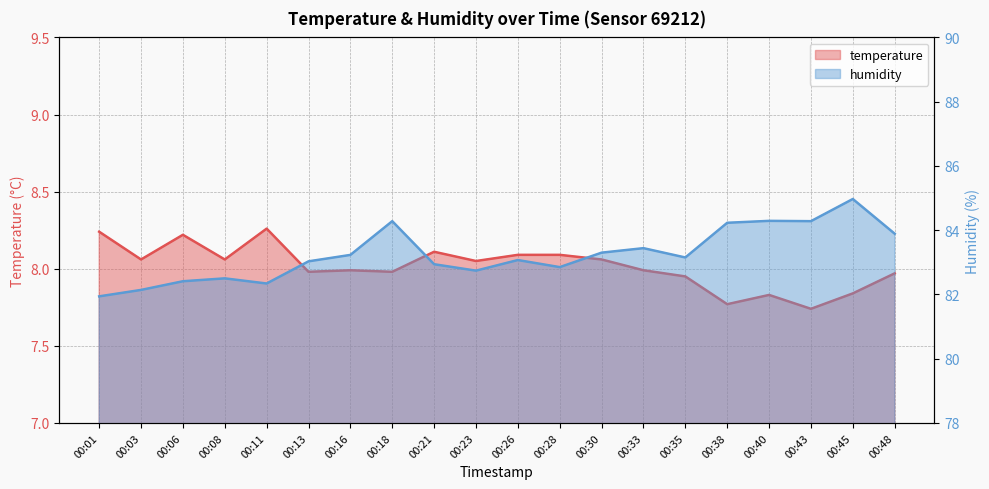

True or false: humidity and temperature cross at least once.

False